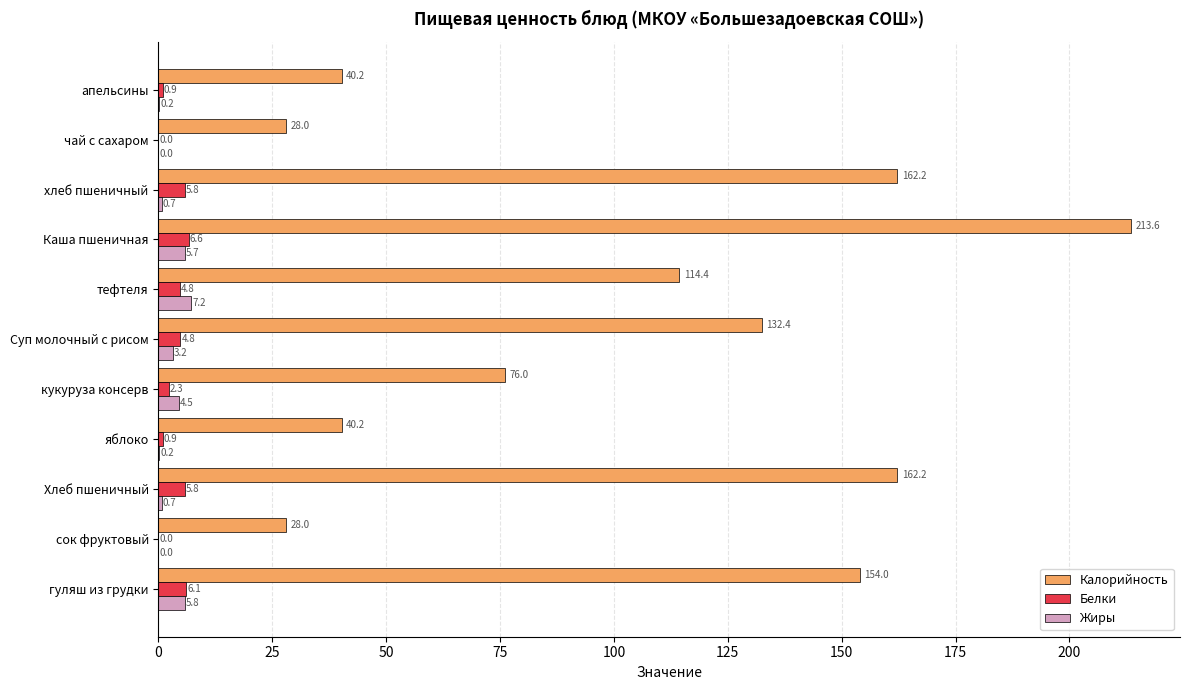

How many data points does each series have?

11